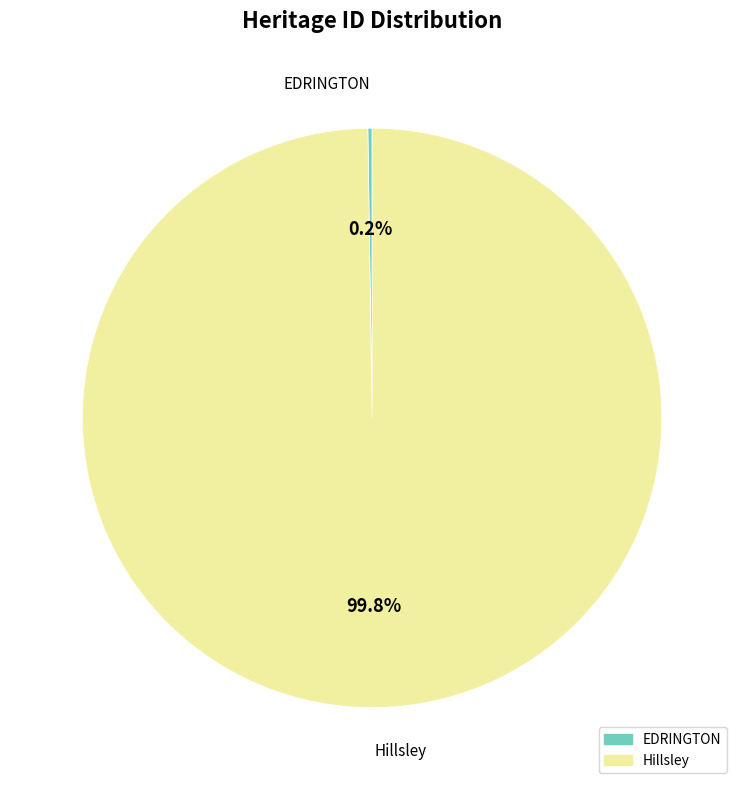

What percentage is NOT represented by Hillsley?

0.2%